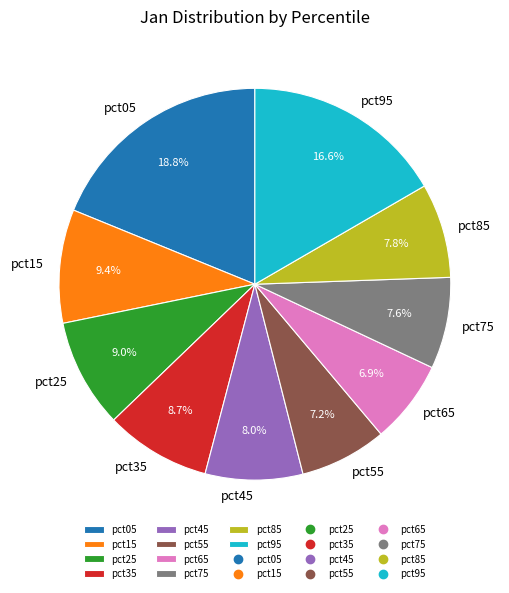

How many slices are in this pie chart?

10